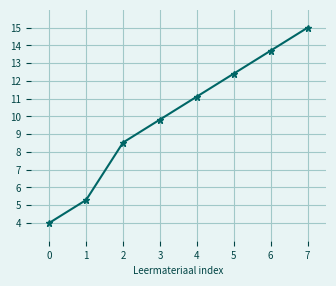

Reading left to right, list all the values displayed in this chart.

0=4.0	1=5.3	2=8.5	3=9.8	4=11.1	5=12.4	6=13.7	7=15.0